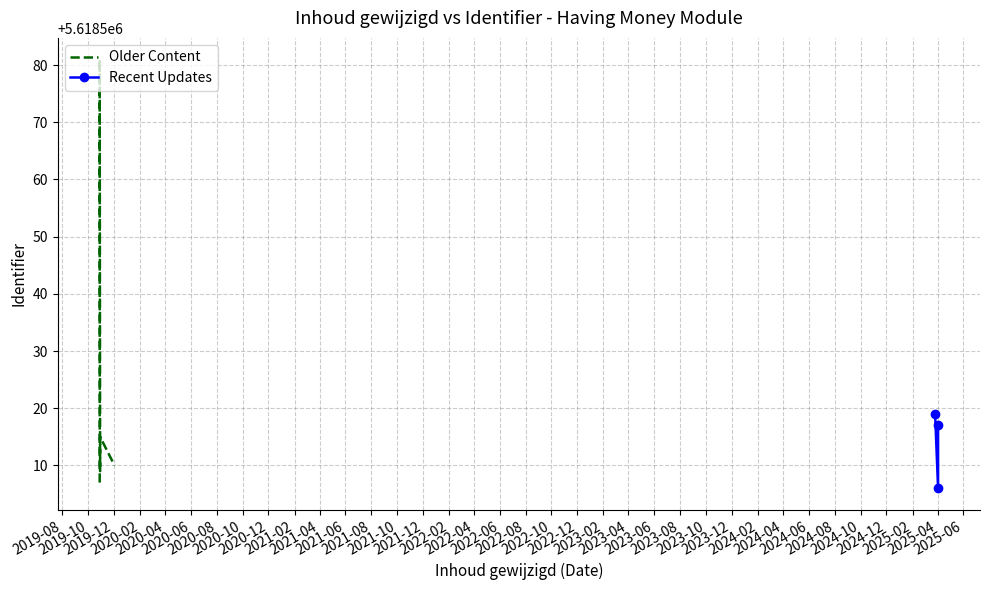

What is the label of the 8th point from the left?

2019-10-30